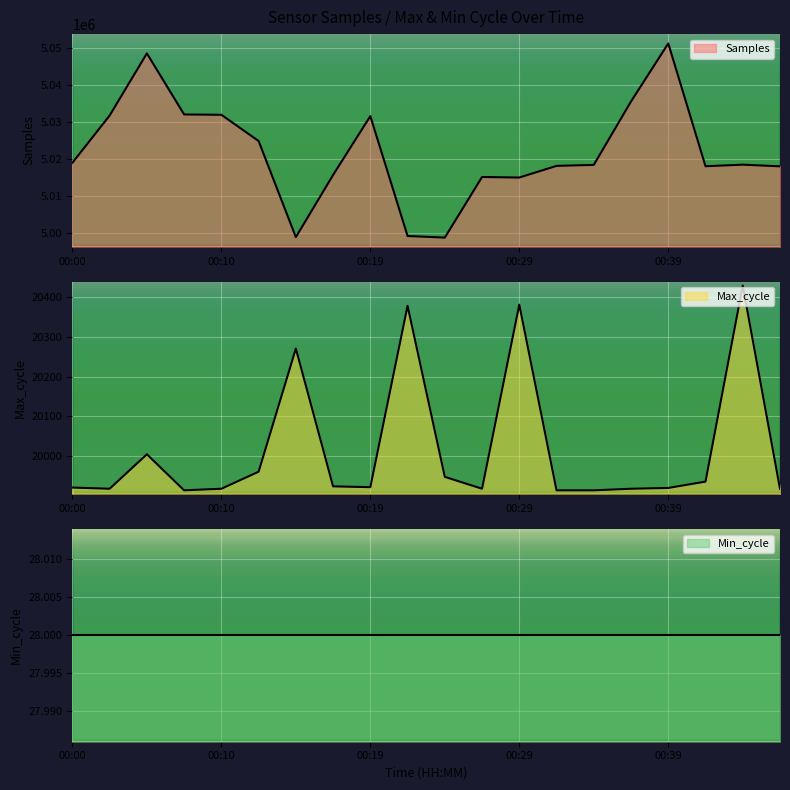

Which category has the highest value in the Max_cycle series?

00:43